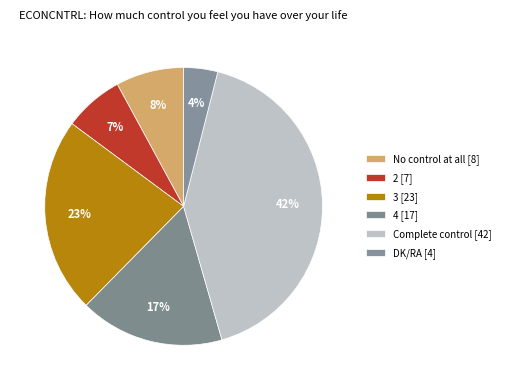

Is there any slice that represents more than half of the pie?

No